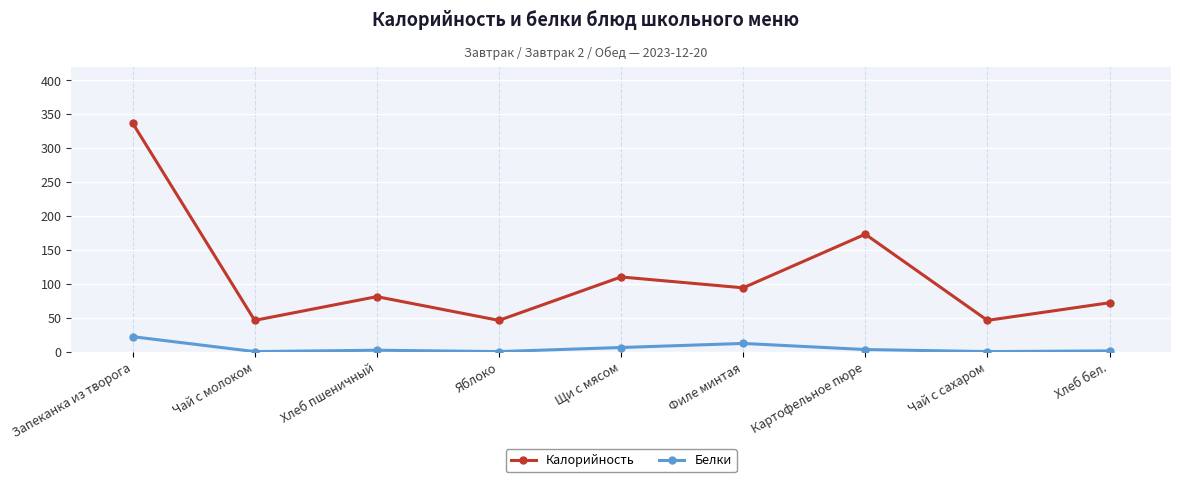

What is the average value of the Калорийность series?

112